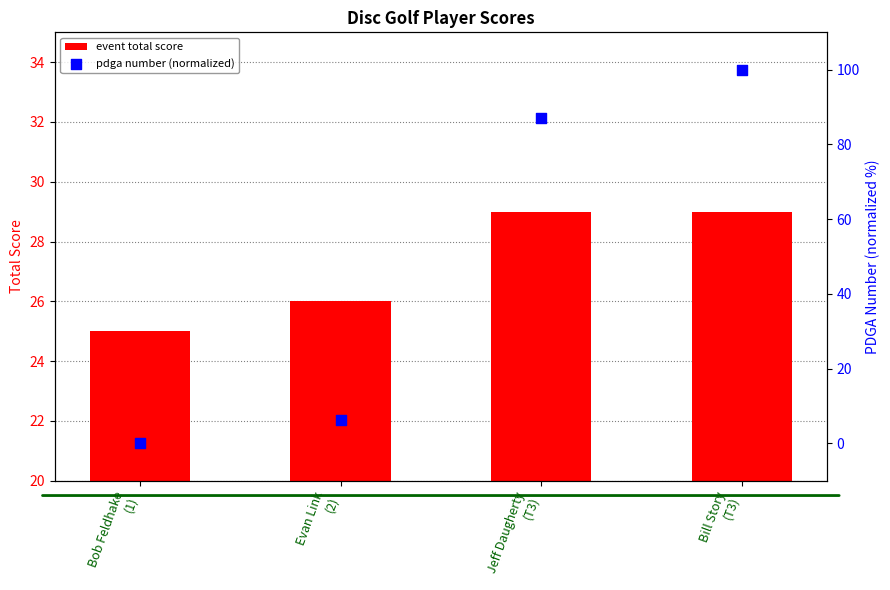

Which series reaches the maximum Y coordinate?

pdga number (normalized)